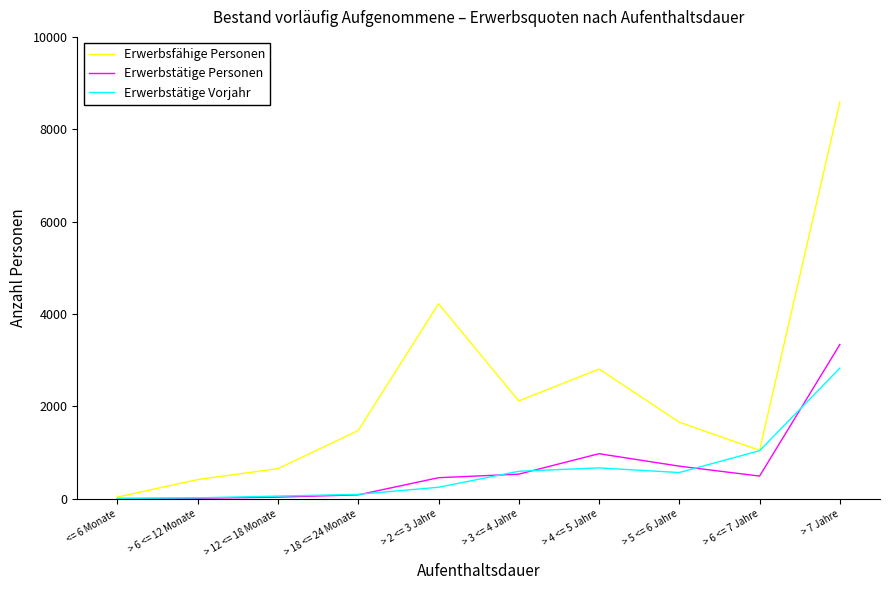

How many values in the Erwerbstätige Personen series are below 488?

5